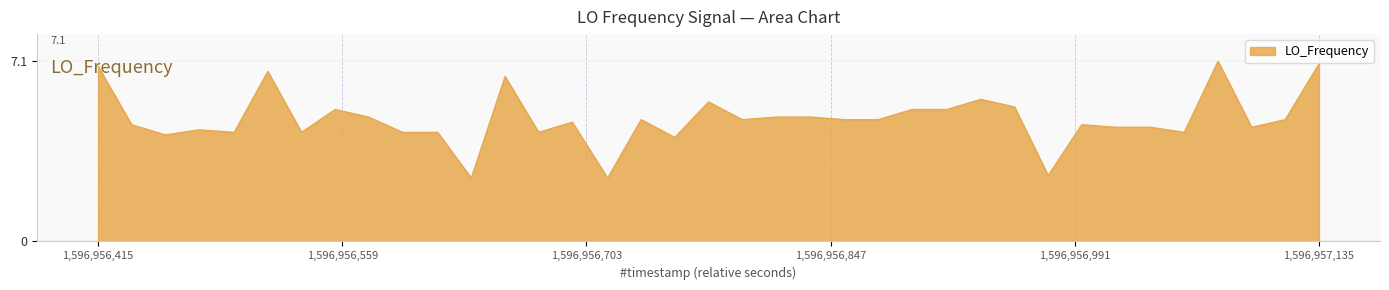

What is the maximum value shown in the chart?

7.1